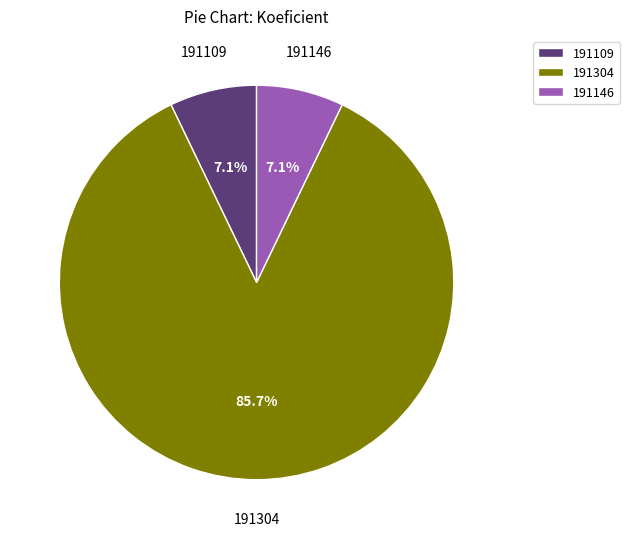

Which slice is the largest?

191304